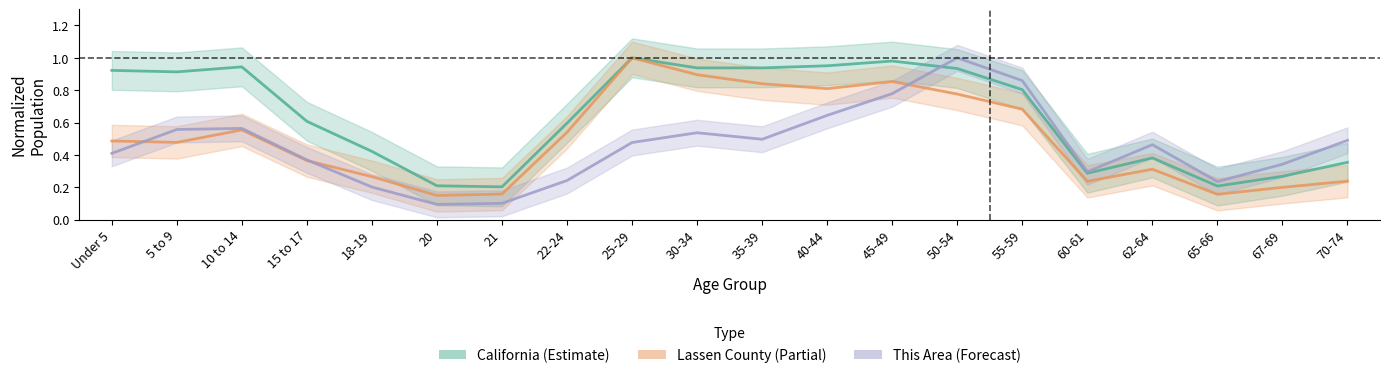

Rank the series by their average value, from lowest to highest.

This Area, Lassen County, California